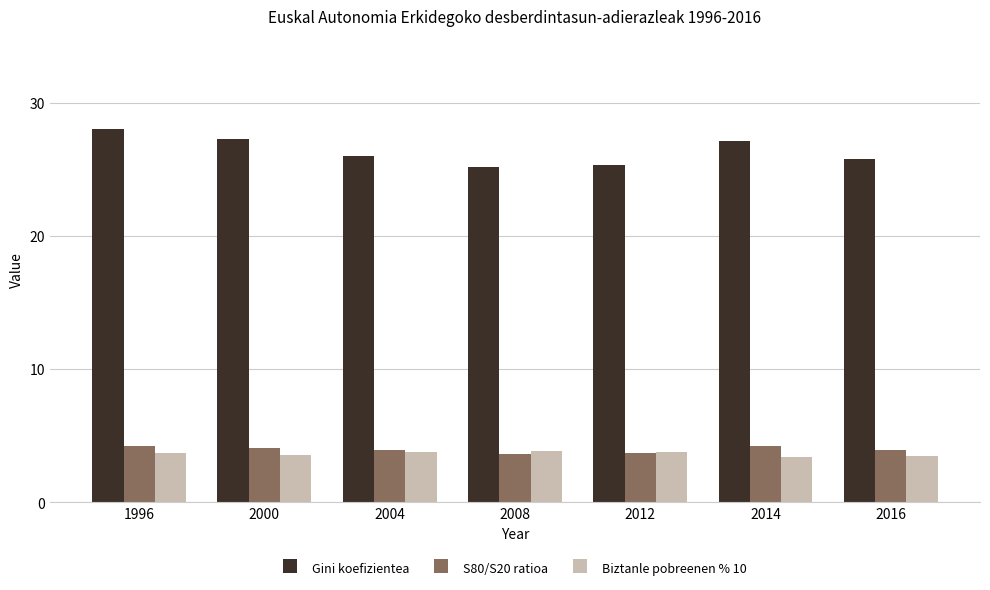

Count the number of categories in the chart.

7